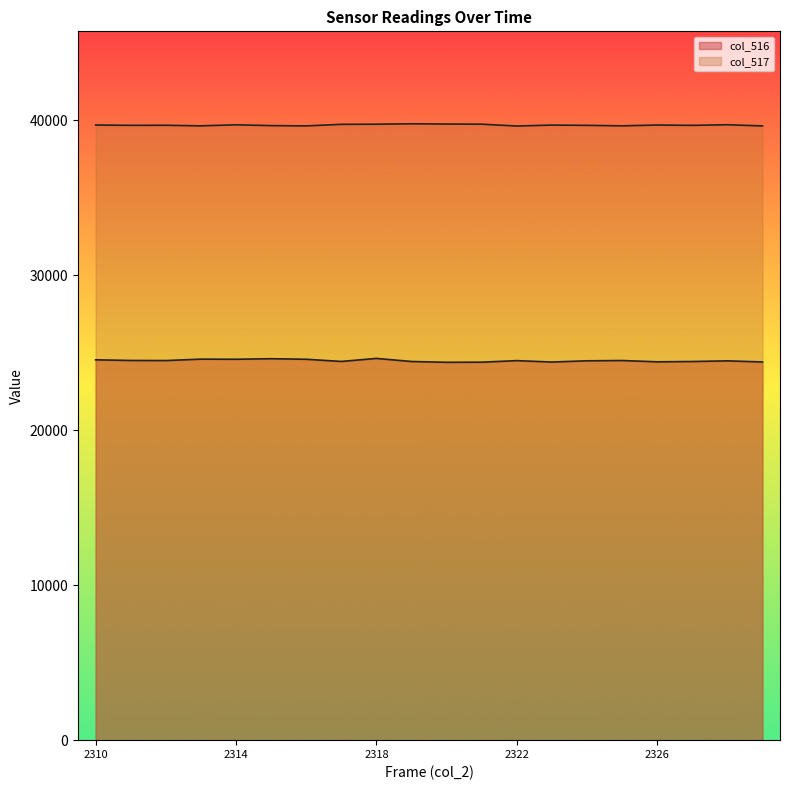

Rank the categories by col_517 value from highest to lowest.

2319, 2320, 2318, 2321, 2317, 2328, 2314, 2310, 2326, 2323, 2312, 2311, 2324, 2327, 2315, 2325, 2313, 2316, 2329, 2322